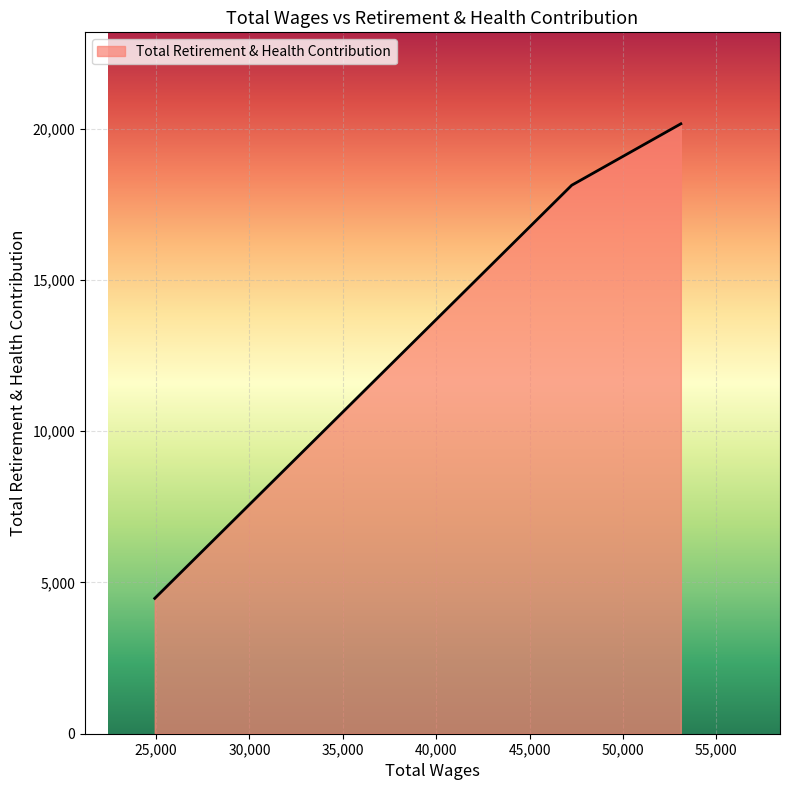

What is the maximum value shown in the chart?

20159